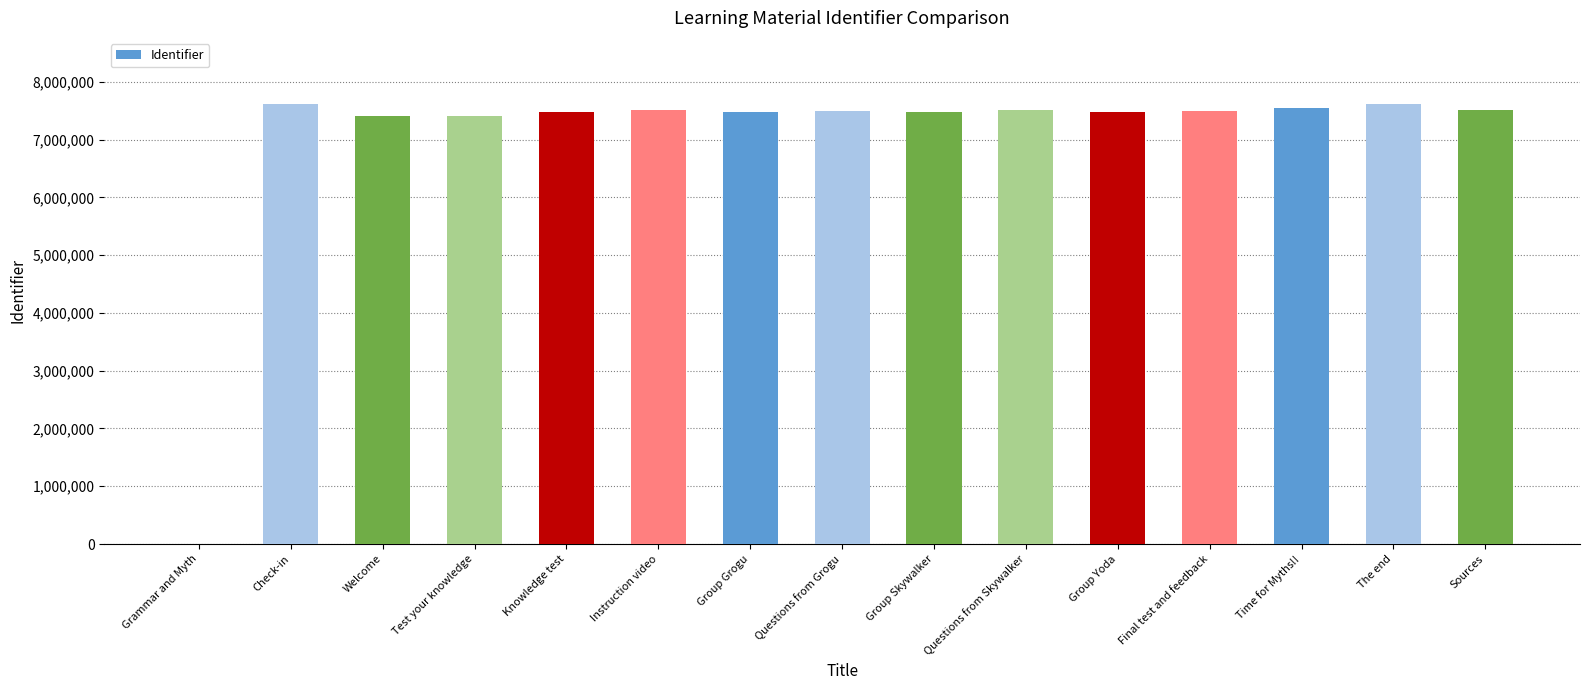

How many data points does each series have?

15